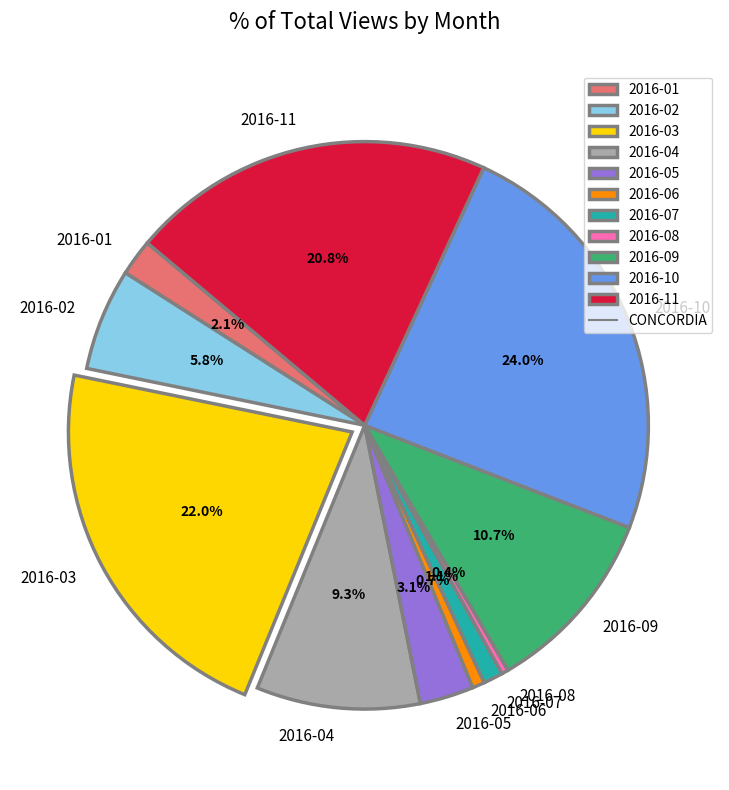

Combined, what portion of the pie is 2016-06 and 2016-07?

1.8%